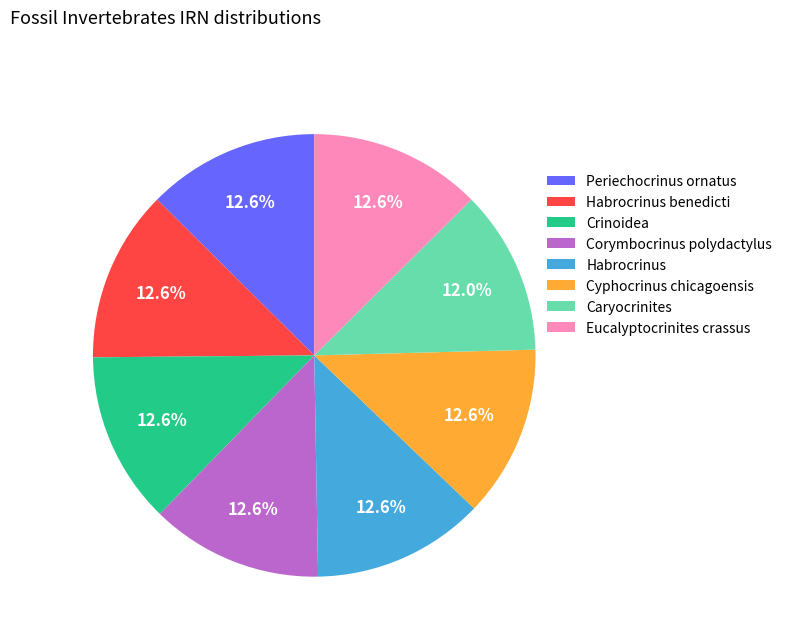

Is it true that Crinoidea is 23% of the pie?

False